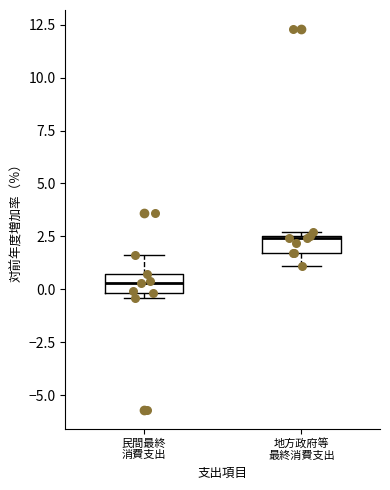

Where is the upper edge of the box for 民間最終 消費支出 on the y-axis? The values are not printed on the chart, so give them approximately, as read against the axis.

0.5